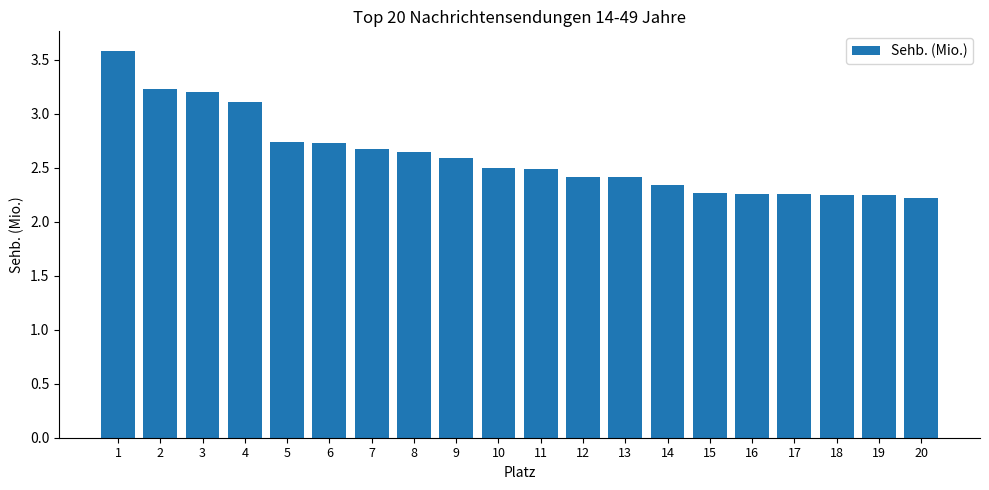

What is the change in value from 1 to 8?

-0.9